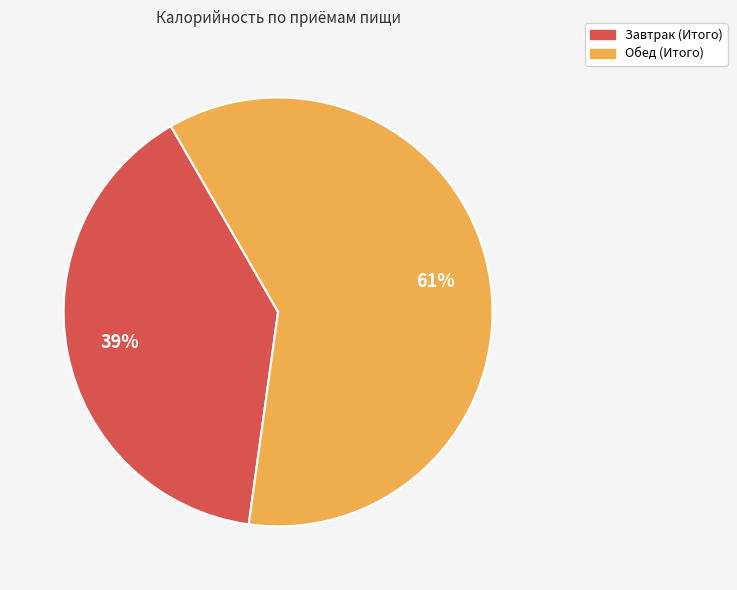

Combined, do Завтрак (Итого) and Обед (Итого) account for over 50%?

Yes